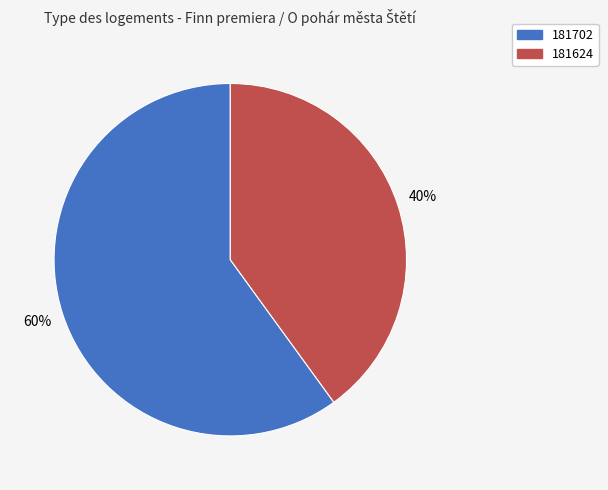

To the nearest percent, what is the difference between the largest and smallest slice percentages?

20%